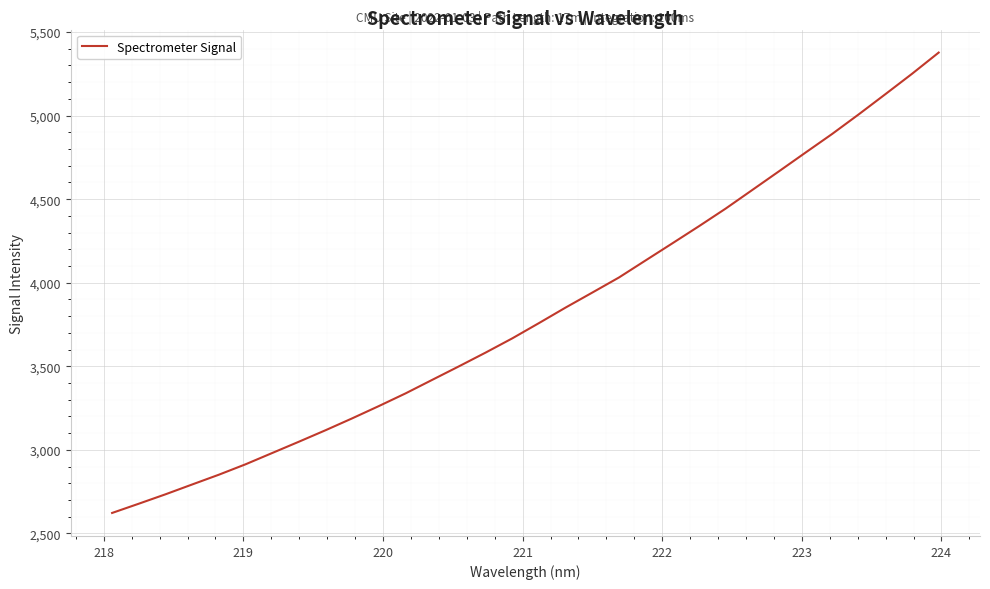

What is the minimum value shown in the chart?

2622.4